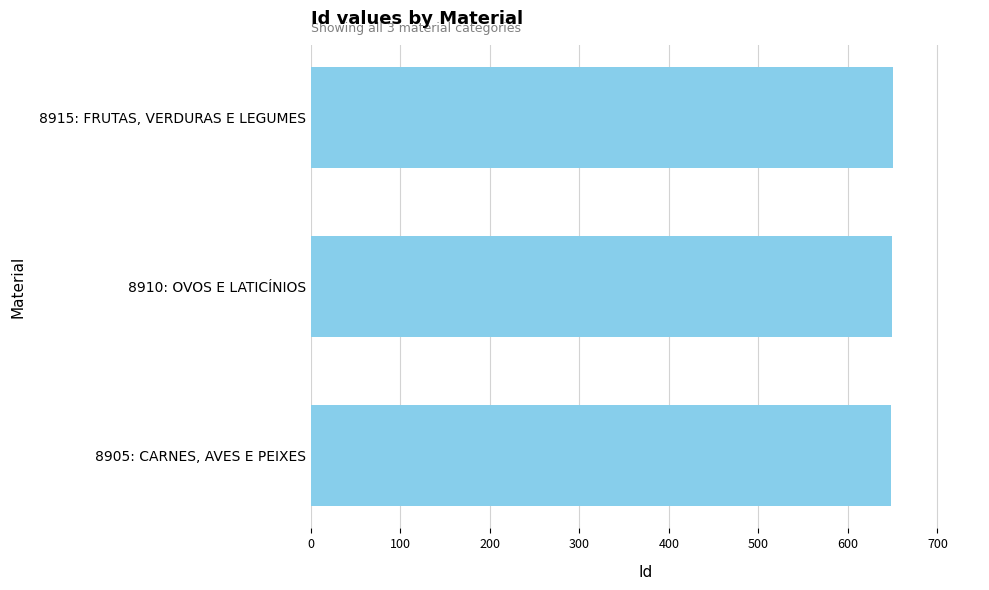

Rank the categories by value from highest to lowest.

8915: FRUTAS, VERDURAS E LEGUMES, 8910: OVOS E LATICÍNIOS, 8905: CARNES, AVES E PEIXES